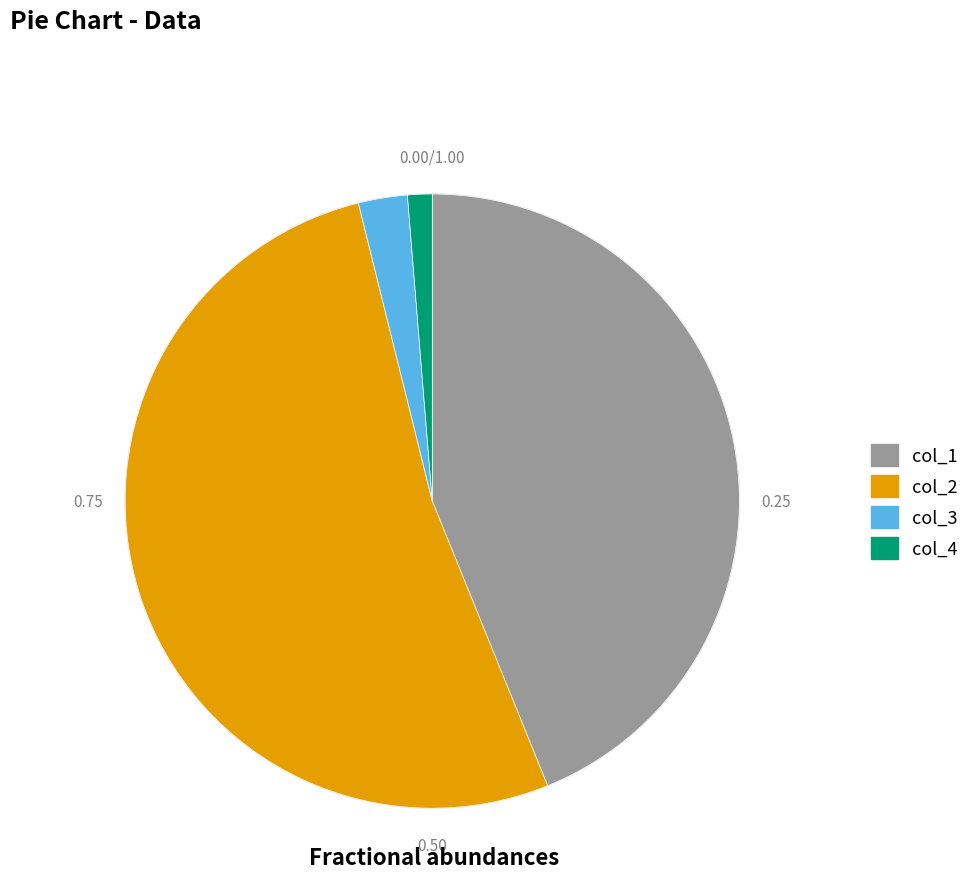

Does any single category account for the majority?

Yes